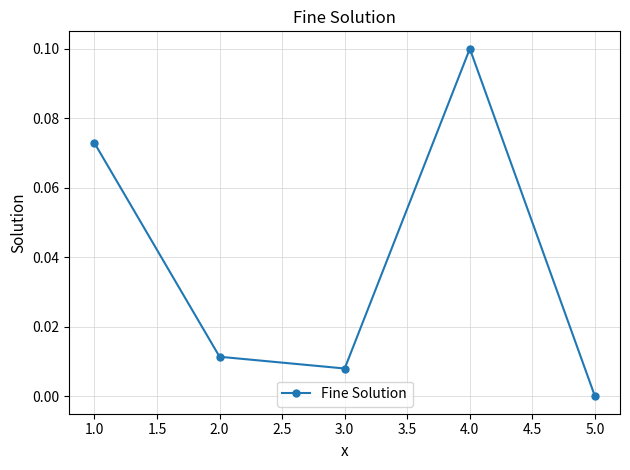

Rank the categories by value from highest to lowest.

4.0, 1.0, 2.0, 3.0, 5.0